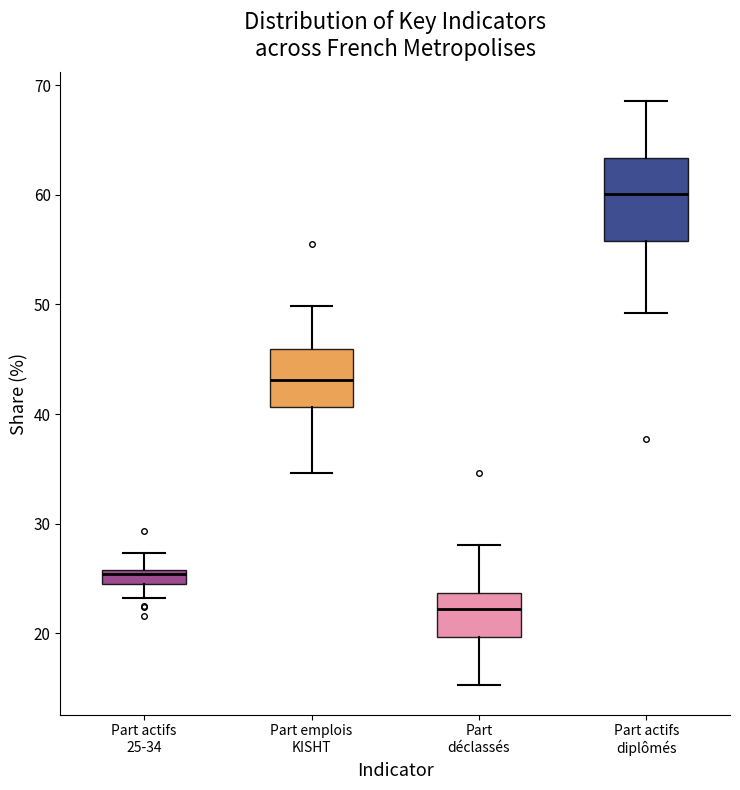

Comparing the boxes themselves (not the whiskers), which one is the tallest?

Part actifs diplômés